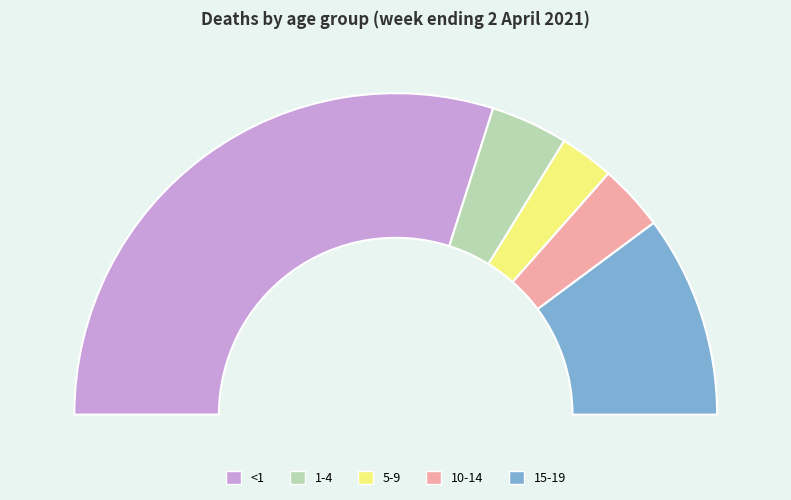

What is the change in value from 1-4 to 5-9?

-73